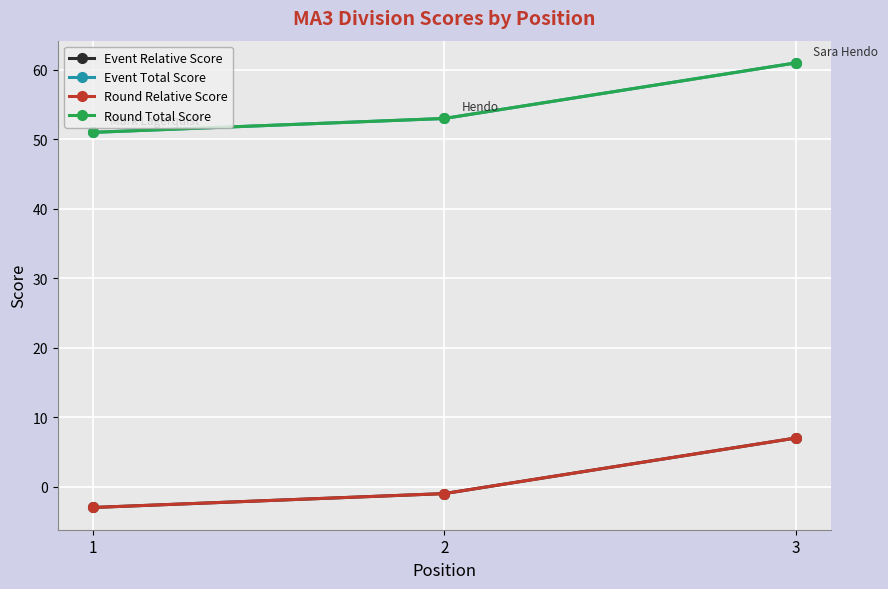

Reading left to right, extract all data points from this chart.

Event Relative Score: -3	-1	7
Event Total Score: 51	53	61
Round Relative Score: -3	-1	7
Round Total Score: 51	53	61